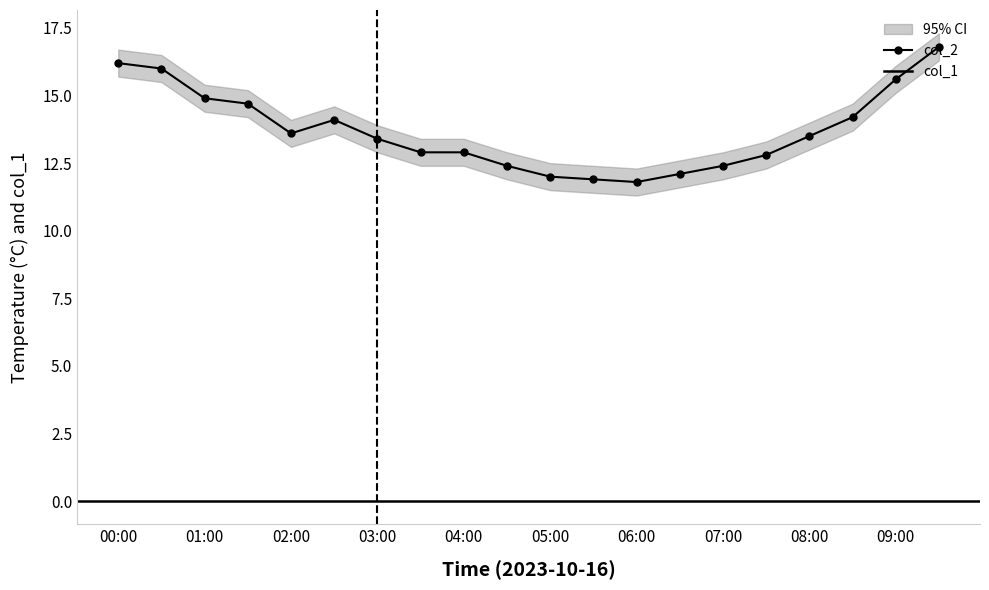

At which category does the data reach its first local peak?

02:30